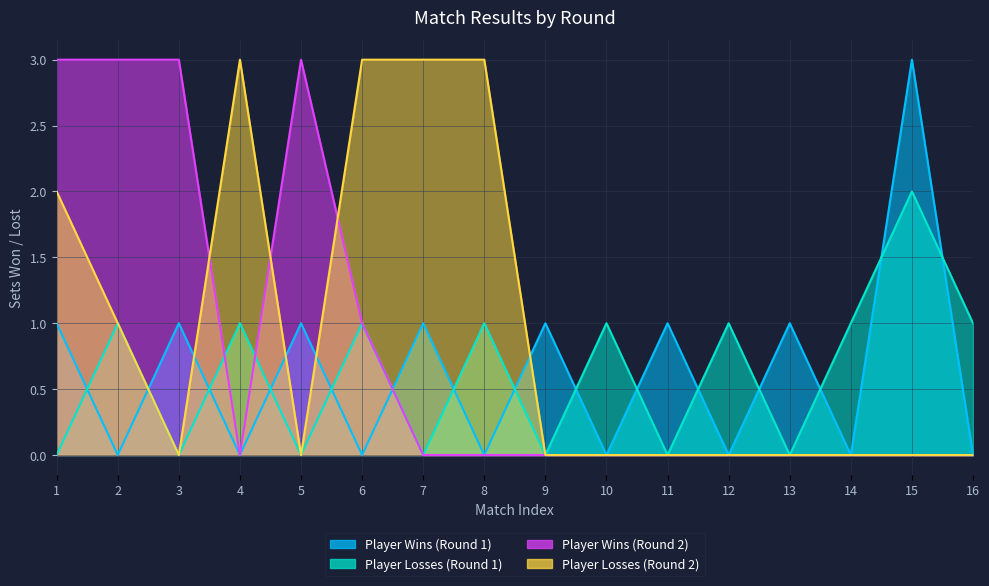

What is the average value of the Player Losses (Round 1) series?

1